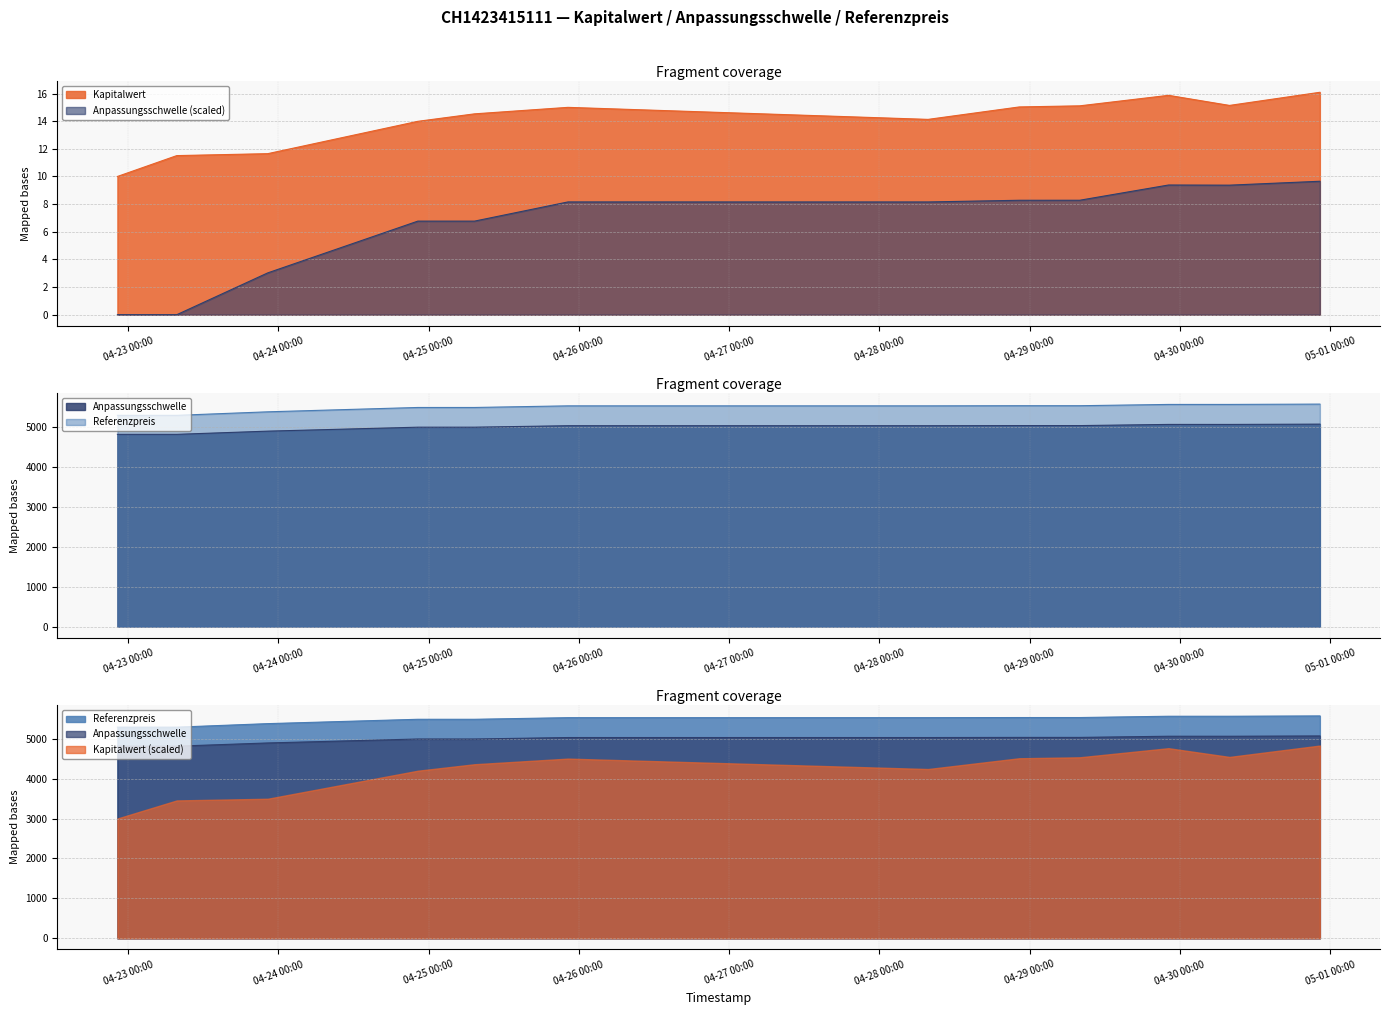

At which label does Anpassungsschwelle reach its minimum?

2025-04-23 07:46:50